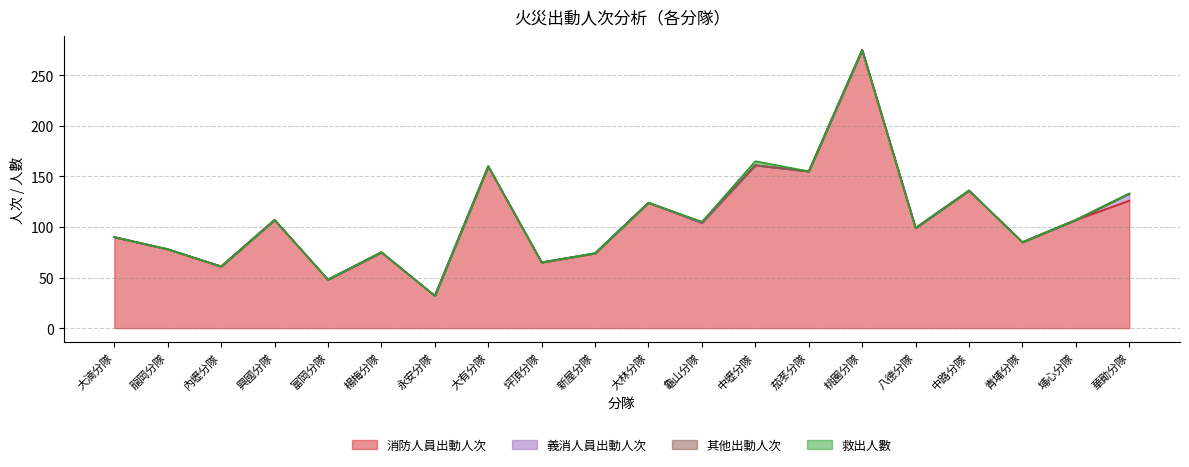

Does the chart display data point markers on the line(s)?

No